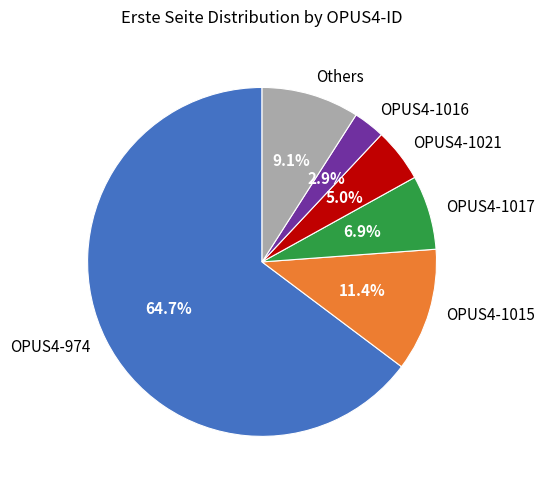

Which slice is the largest?

OPUS4-974